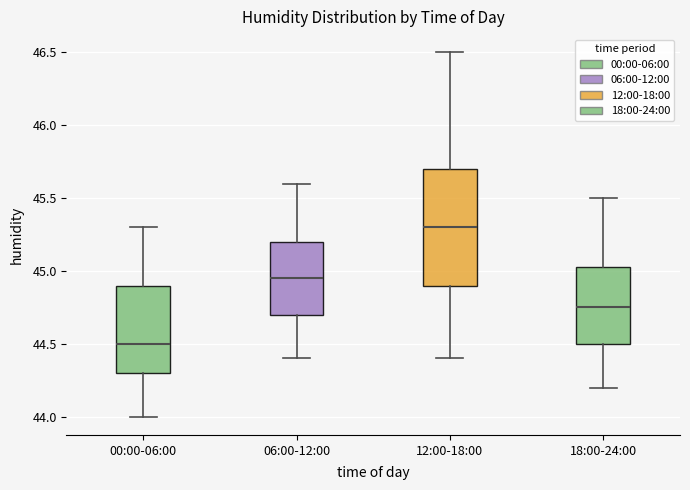

Which box has the lowest median line?

00:00-06:00